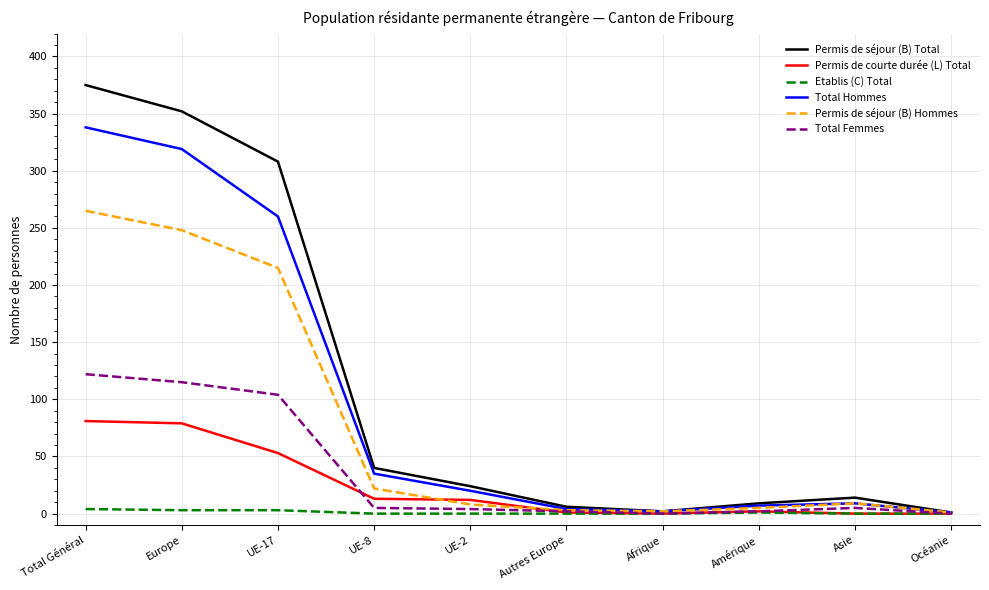

List the series in order of their peak value, lowest first.

Etablis (C) Total, Permis de courte durée (L) Total, Total Femmes, Permis de séjour (B) Hommes, Total Hommes, Permis de séjour (B) Total